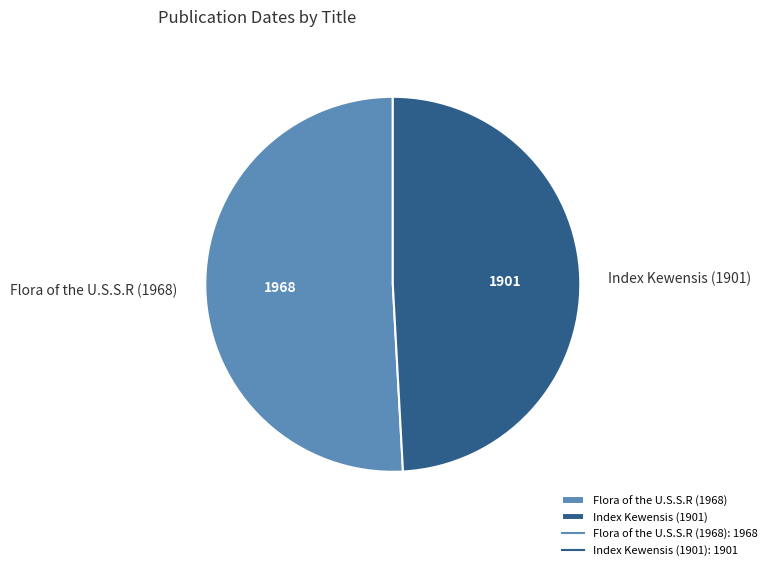

Which category has the biggest portion of the pie?

Flora of the U.S.S.R (1968)